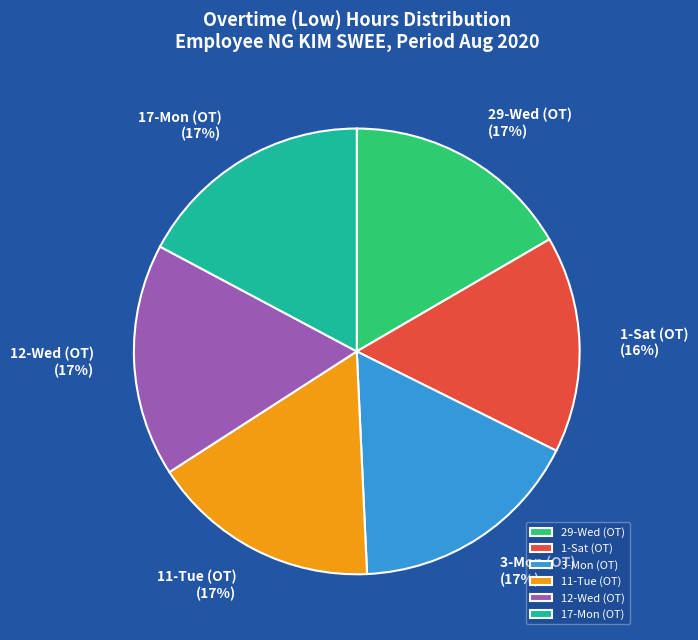

What is the ratio of the value at 3-Mon (OT) to the value at 17-Mon (OT)?

1.0